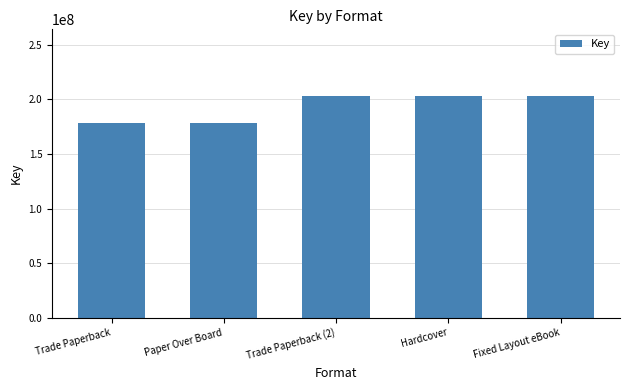

Between Trade Paperback and Fixed Layout eBook, which is larger?

Fixed Layout eBook